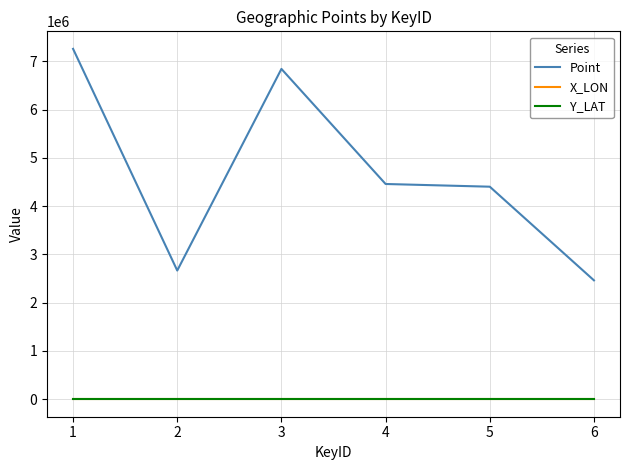

What are all the series names shown in the legend?

Point, X_LON, Y_LAT